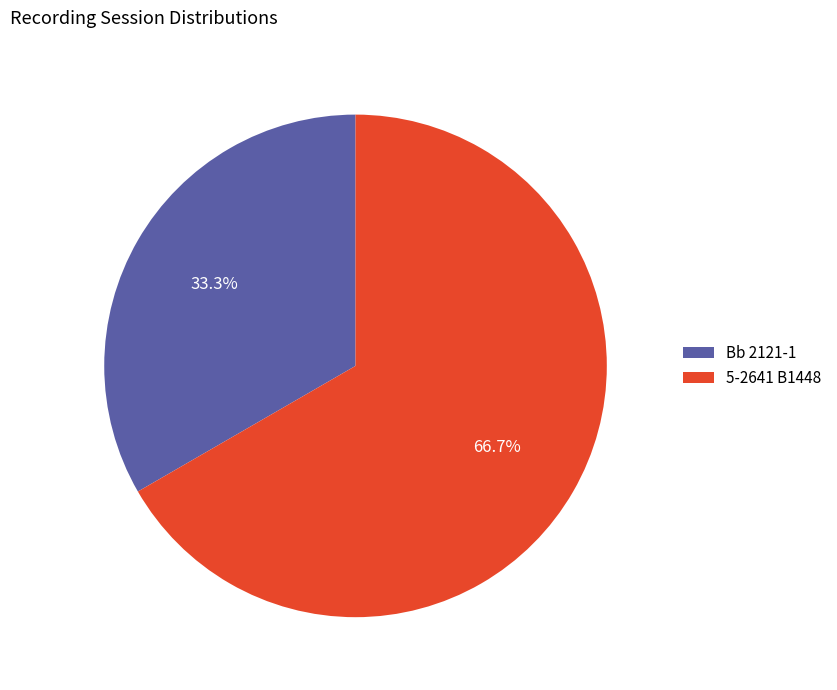

To the nearest percent, what is the average slice percentage?

50%